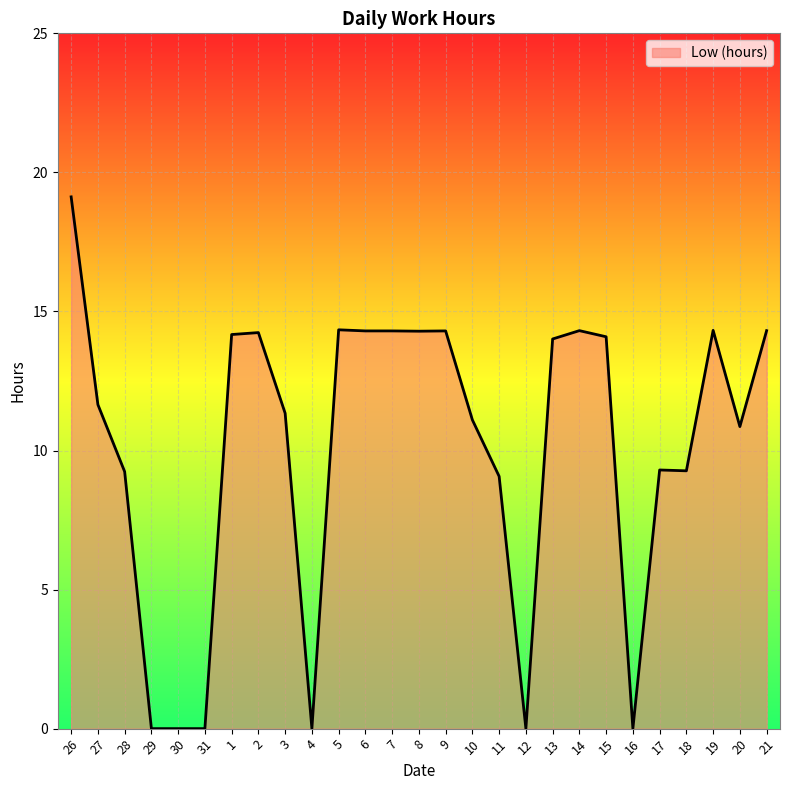

True or false: the data shows 23.9 at 1.

False